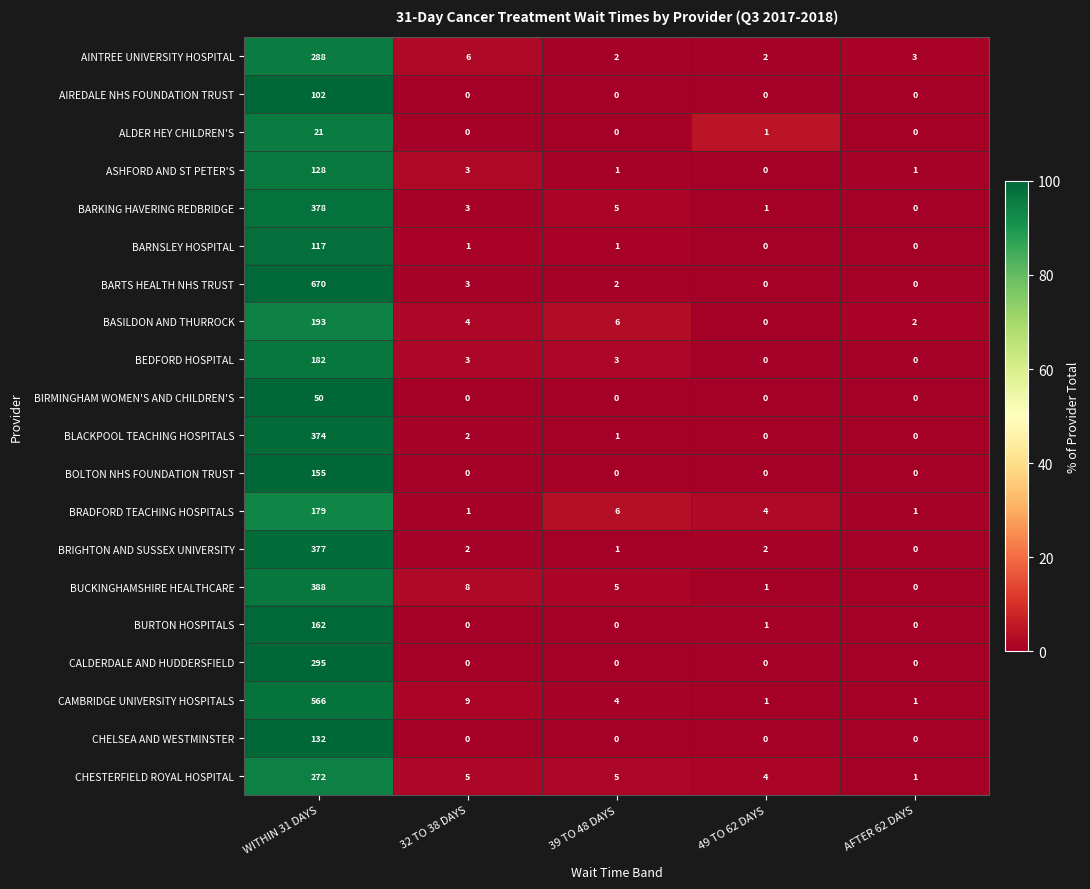

Which category has the highest value across all series?

WITHIN 31 DAYS